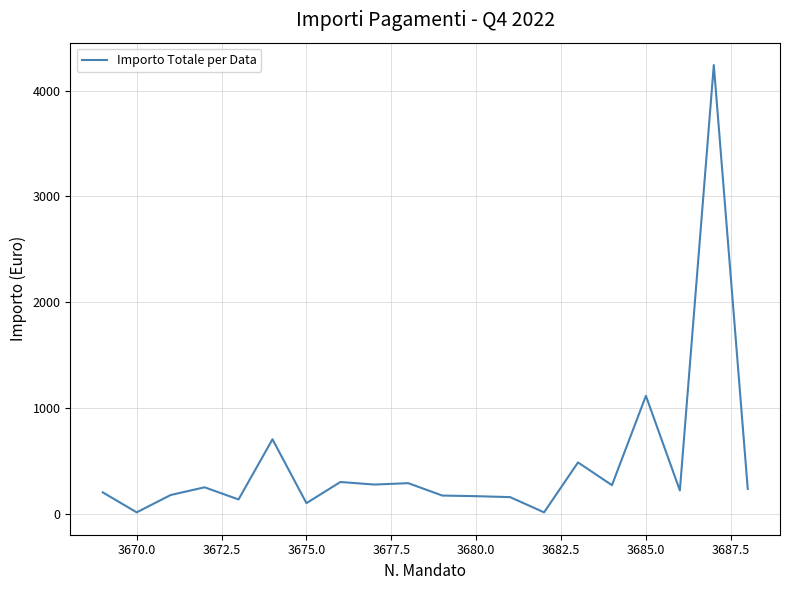

What is the difference between the maximum and minimum values?

4230